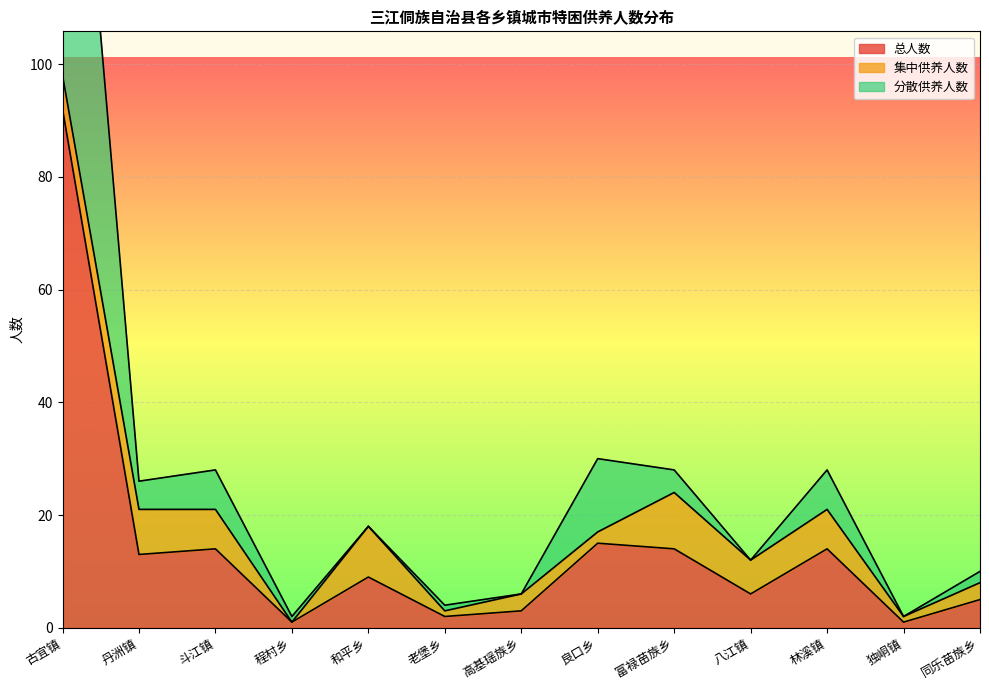

True or false: 总人数 has a value of 22 at 斗江镇.

False